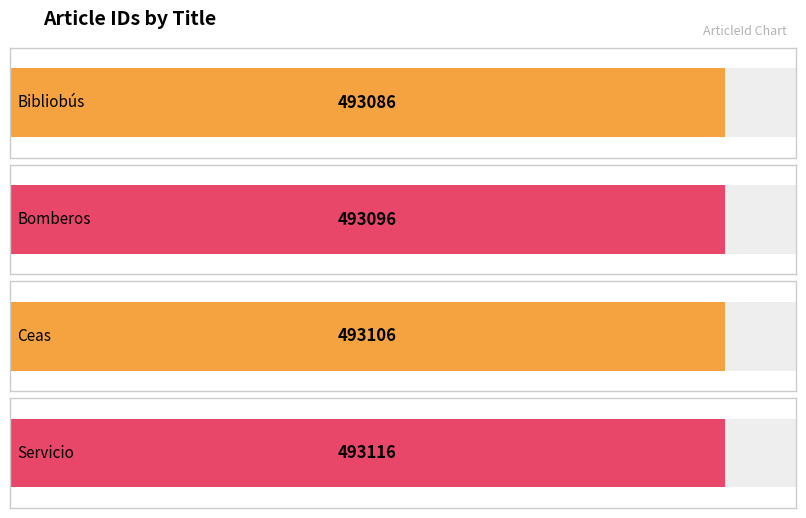

Count the number of categories in the chart.

4